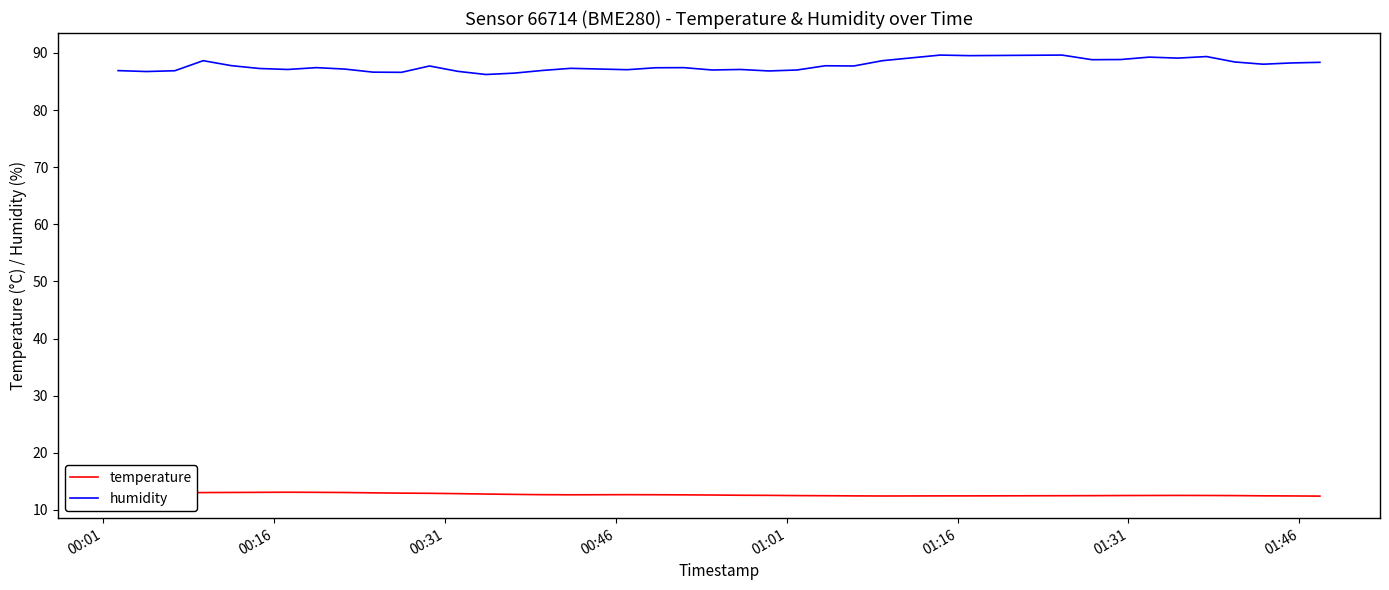

True or false: humidity has more than 2 interior local peaks.

True